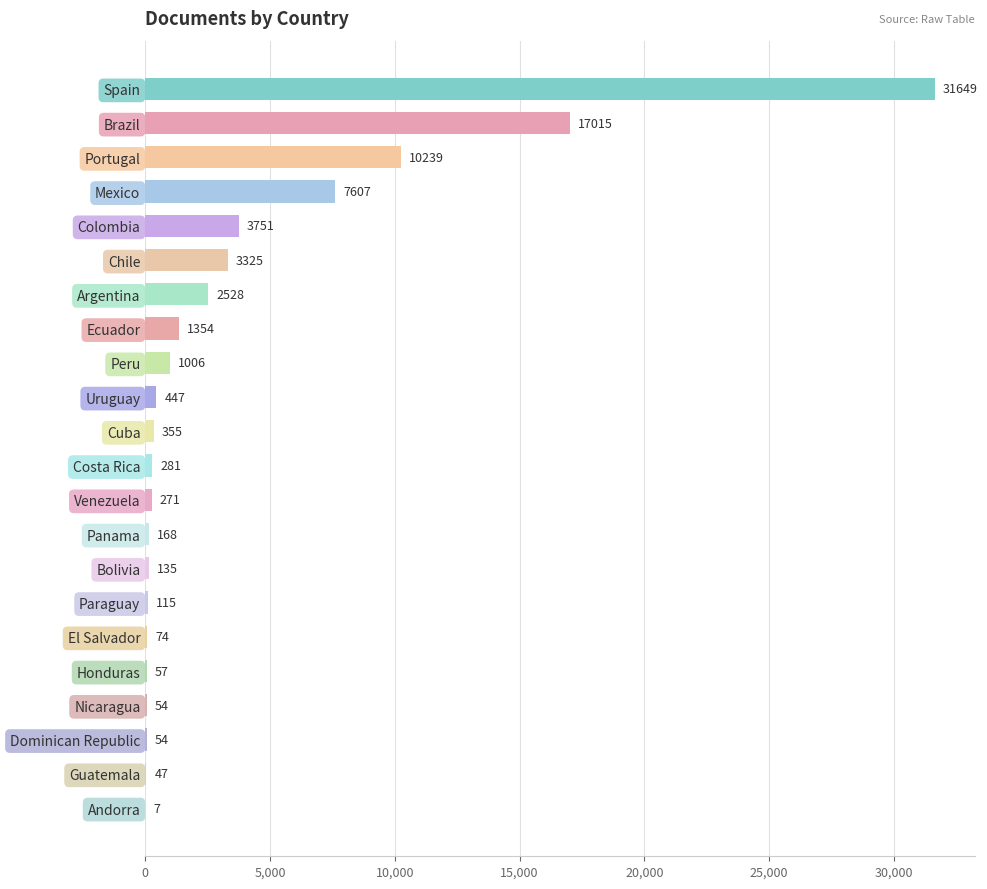

Reading top to bottom, list all the values displayed in this chart.

Spain=31649	Brazil=17015	Portugal=10239	Mexico=7607	Colombia=3751	Chile=3325	Argentina=2528	Ecuador=1354	Peru=1006	Uruguay=447	Cuba=355	Costa Rica=281	Venezuela=271	Panama=168	Bolivia=135	Paraguay=115	El Salvador=74	Honduras=57	Nicaragua=54	Dominican Republic=54	Guatemala=47	Andorra=7